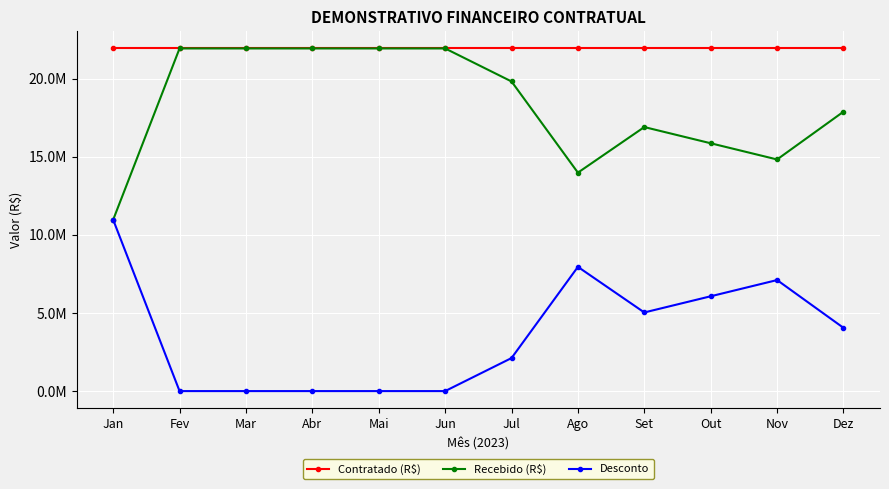

Count the number of data series in this chart.

3